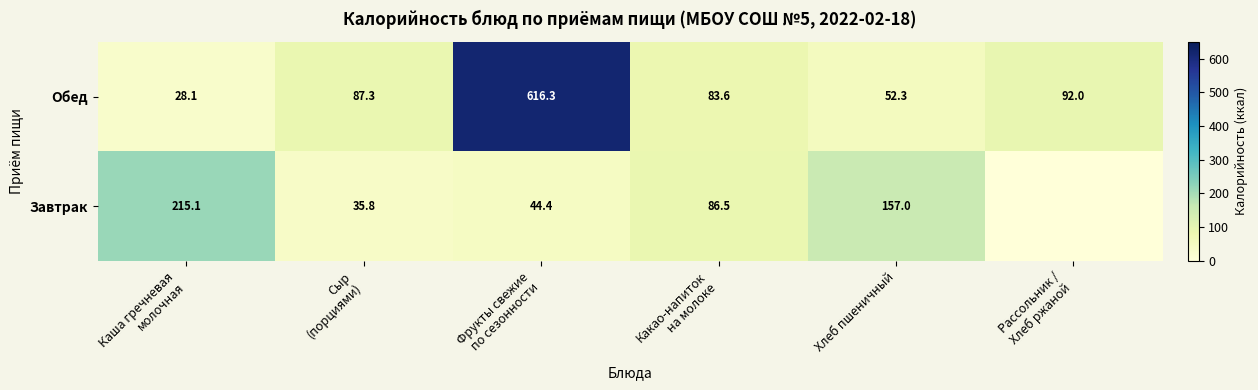

Is it true that Завтрак equals 157.0 at Хлеб пшеничный?

True